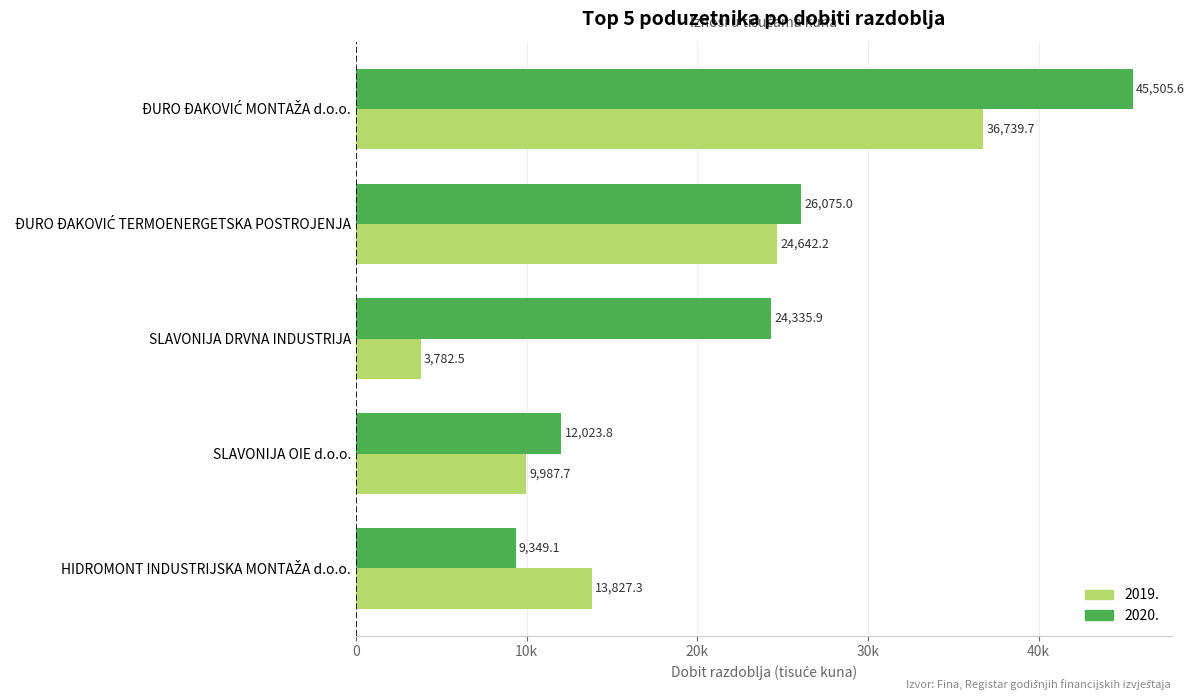

List the series in order of their overall mean, highest first.

2020., 2019.